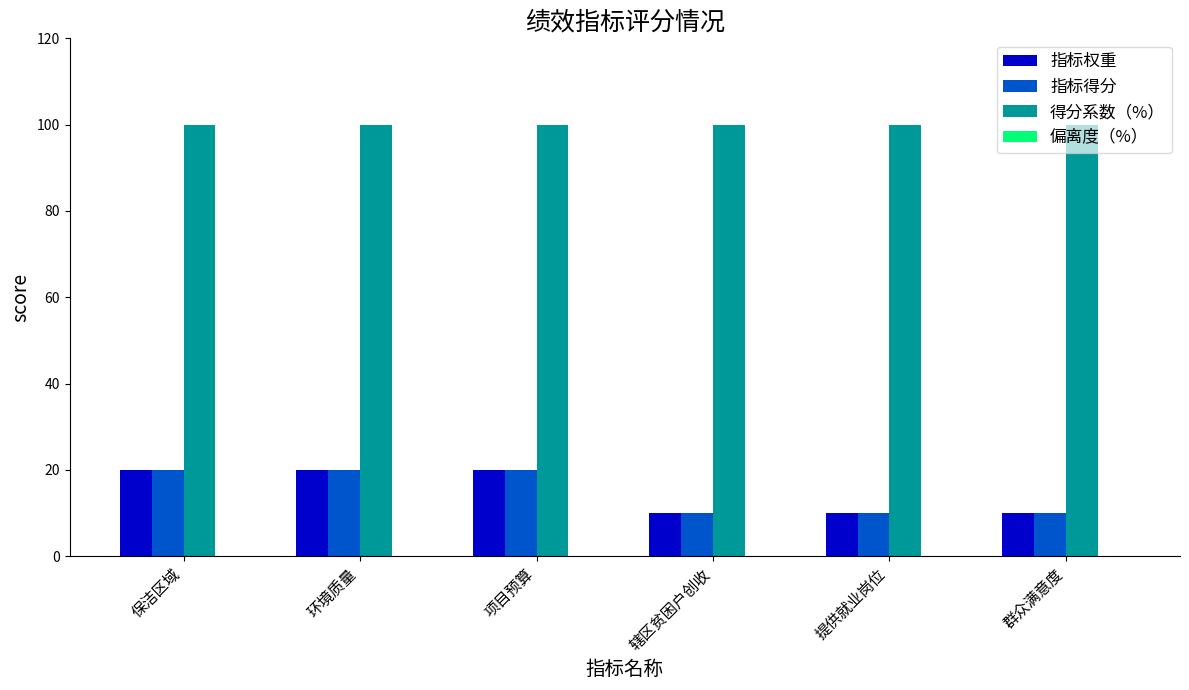

What is the lowest value of the 指标得分 series?

10